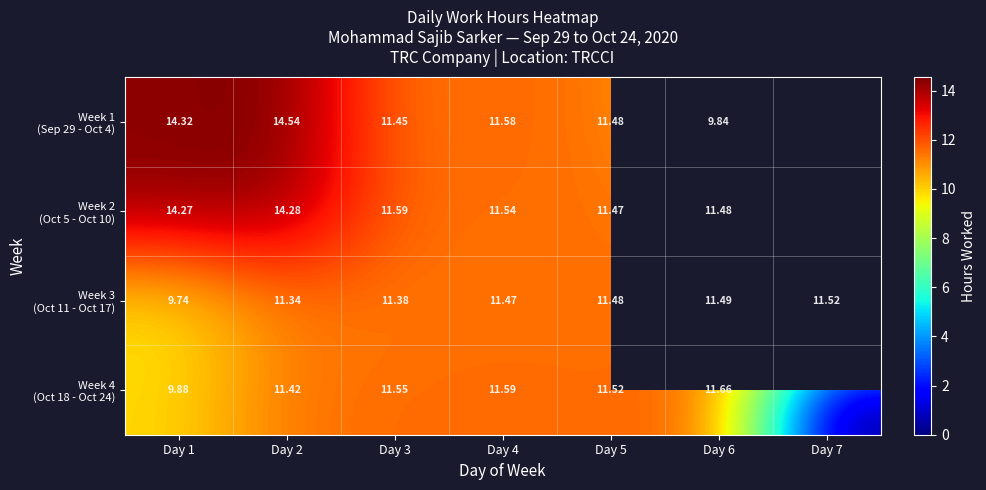

What is the sum of the Week 2 (Oct 5 - Oct 10) values at Day 4 and Day 2?

25.8